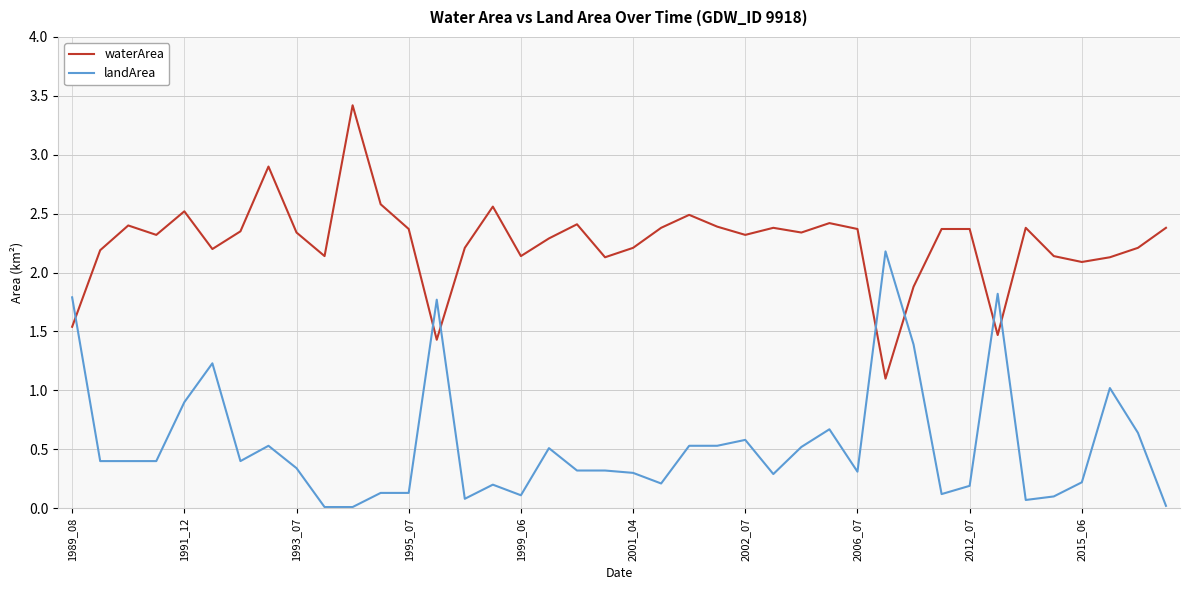

True or false: waterArea and landArea intersect in this chart.

True